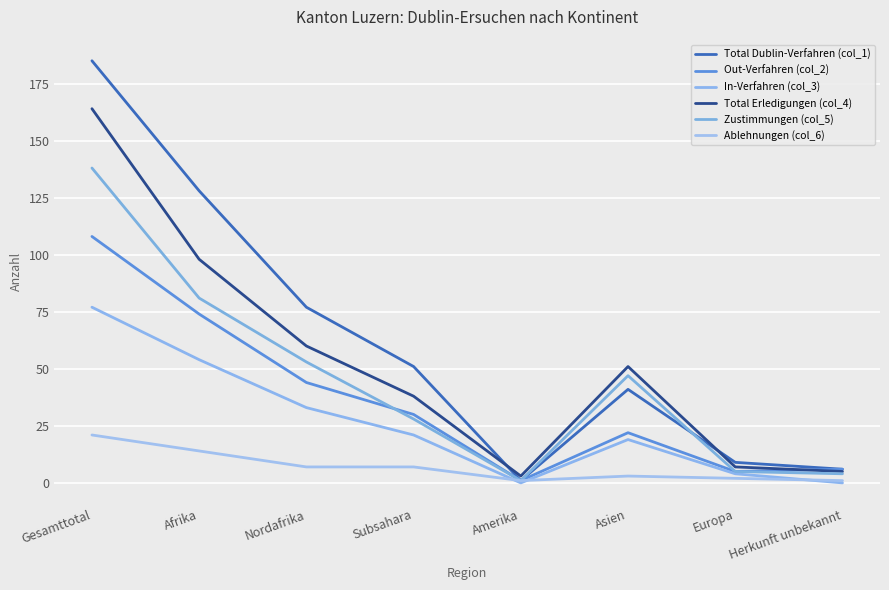

Reading right to left, extract all data points from this chart.

Total Dublin-Verfahren (col_1): Herkunft unbekannt=6	Europa=9	Asien=41	Amerika=1	Subsahara=51	Nordafrika=77	Afrika=128	Gesamttotal=185
Out-Verfahren (col_2): Herkunft unbekannt=6	Europa=5	Asien=22	Amerika=1	Subsahara=30	Nordafrika=44	Afrika=74	Gesamttotal=108
In-Verfahren (col_3): Herkunft unbekannt=0	Europa=4	Asien=19	Amerika=0	Subsahara=21	Nordafrika=33	Afrika=54	Gesamttotal=77
Total Erledigungen (col_4): Herkunft unbekannt=5	Europa=7	Asien=51	Amerika=3	Subsahara=38	Nordafrika=60	Afrika=98	Gesamttotal=164
Zustimmungen (col_5): Herkunft unbekannt=4	Europa=5	Asien=47	Amerika=1	Subsahara=28	Nordafrika=53	Afrika=81	Gesamttotal=138
Ablehnungen (col_6): Herkunft unbekannt=1	Europa=2	Asien=3	Amerika=1	Subsahara=7	Nordafrika=7	Afrika=14	Gesamttotal=21